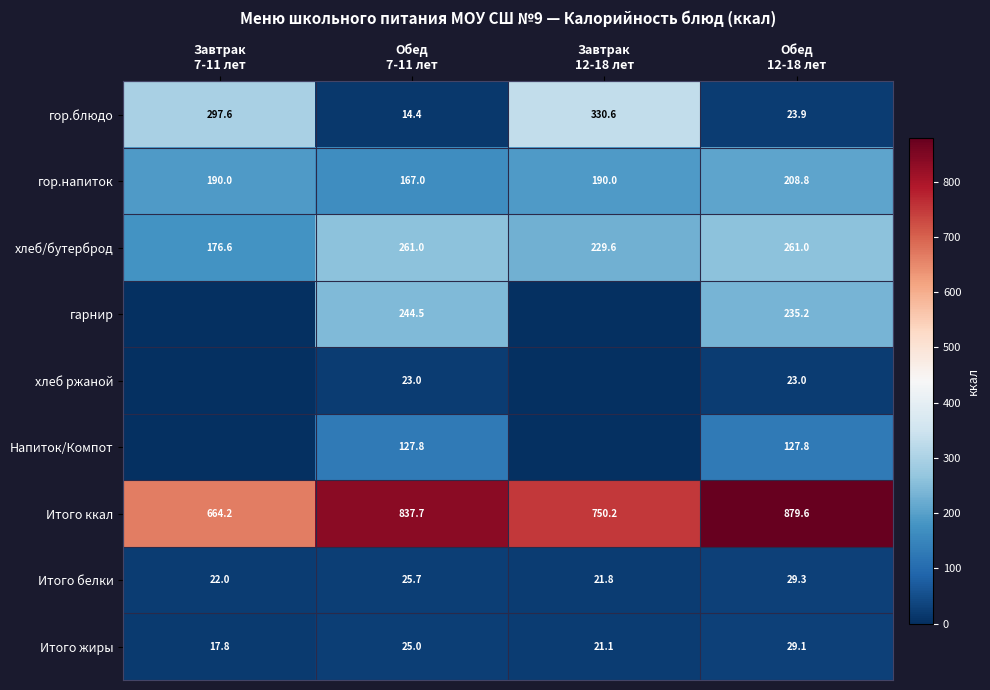

What is the minimum value for хлеб/бутерброд?

176.6